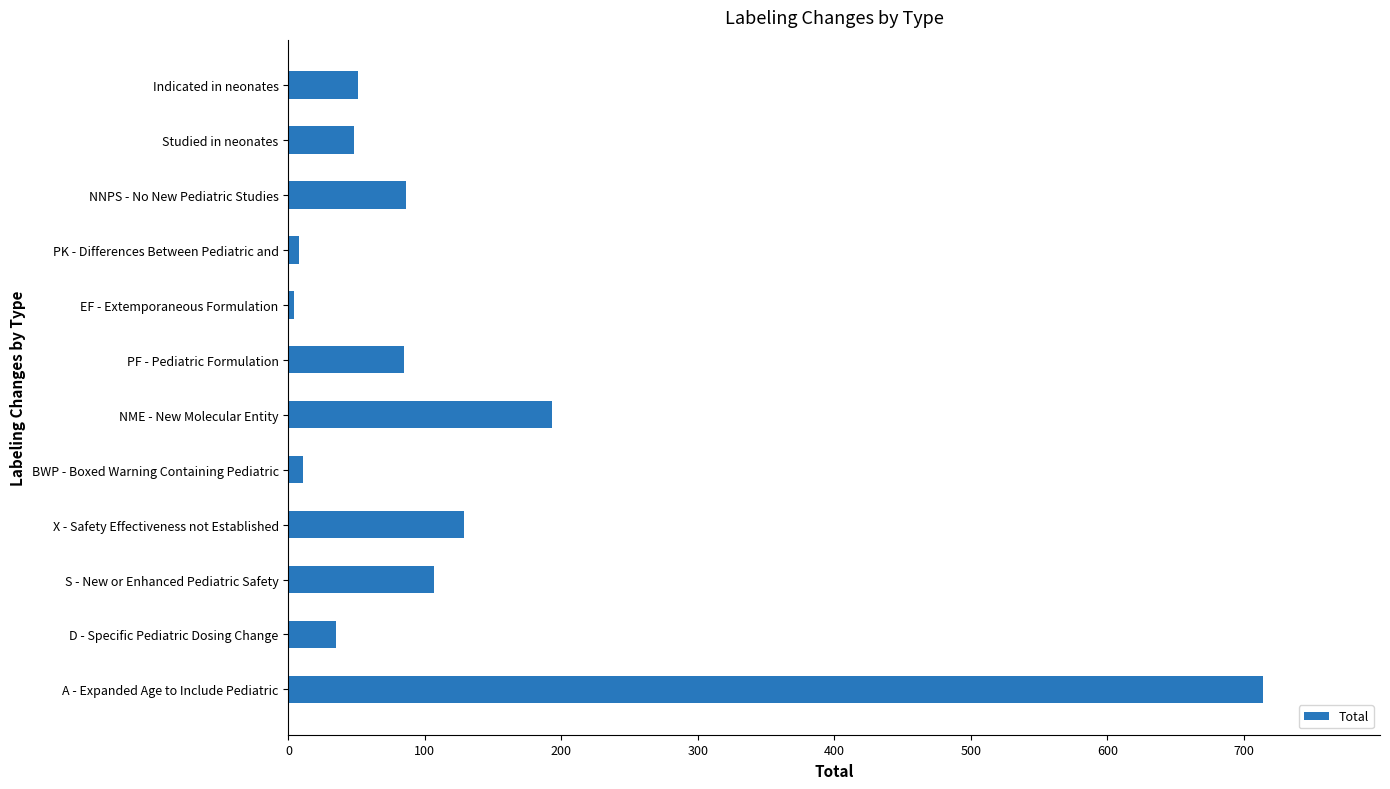

What is the average value?

123